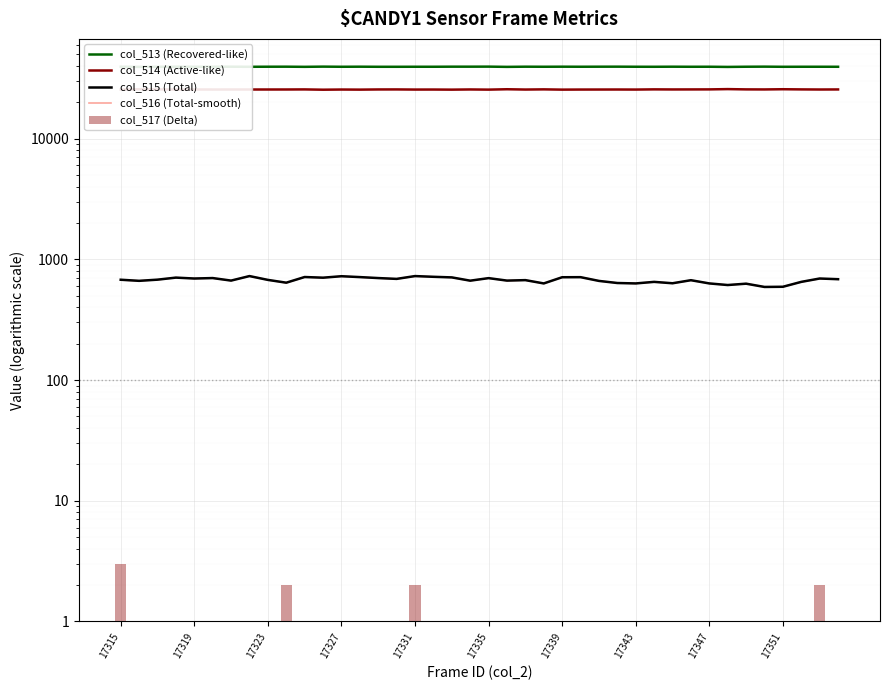

Which series has the largest range (max minus min)?

col_514 (Active-like)